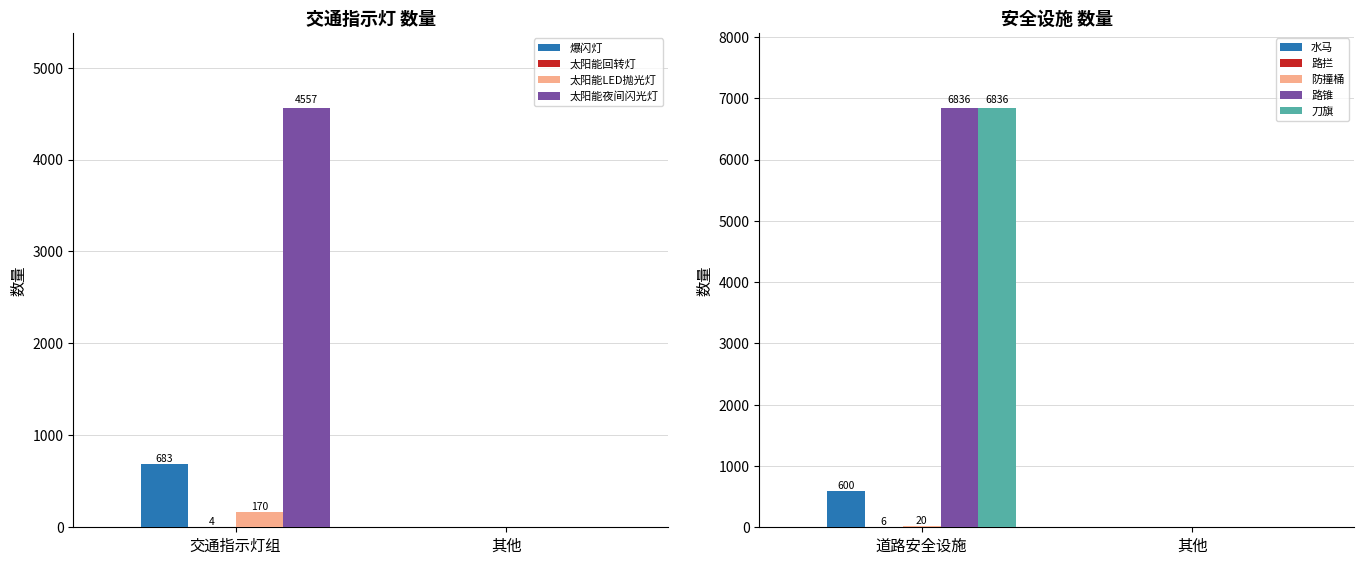

What is the sum of the 数量 values at 刀旗 and 太阳能夜间闪光灯?

11393